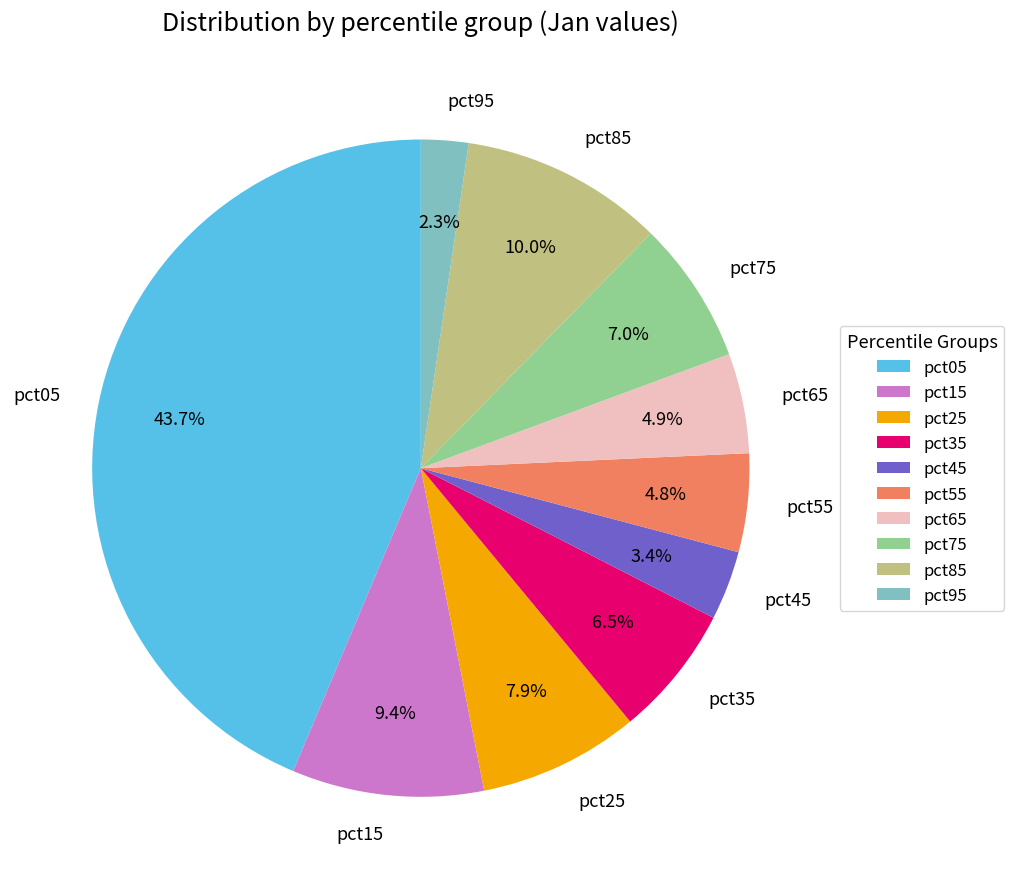

Does any single category account for the majority?

No